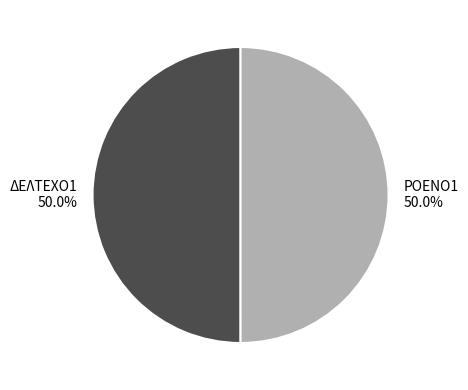

Approximately how many times larger is the value at ΡΟΕΝΟ1 compared to ΔΕΛΤΕΧΟ1?

1.0